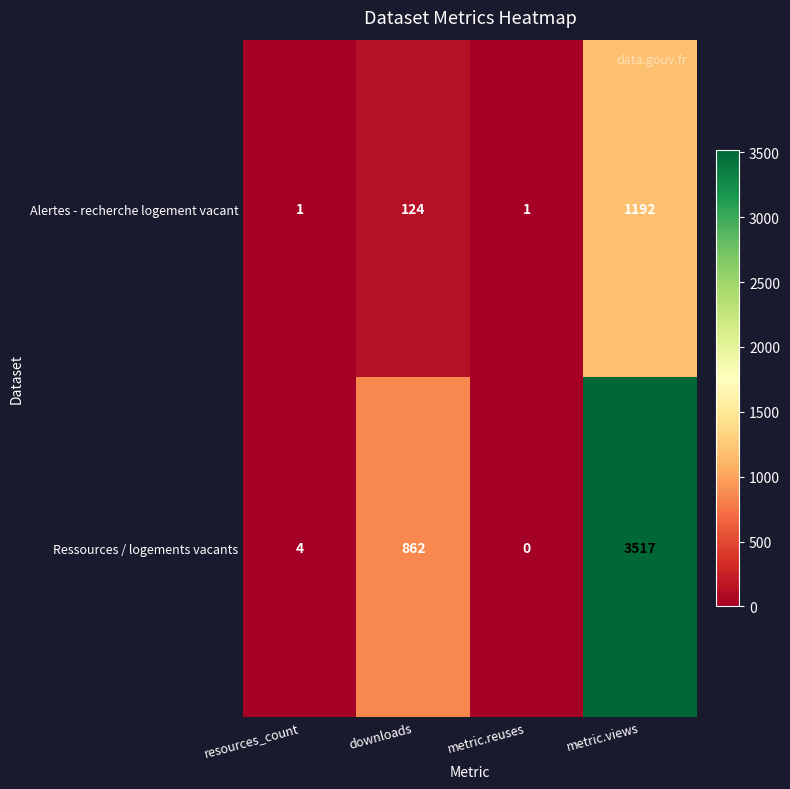

Reading left to right, list all the values displayed in this chart.

Alertes - recherche logement vacant: resources_count=1	downloads=124	metric.reuses=1	metric.views=1192
Ressources / logements vacants: resources_count=4	downloads=862	metric.reuses=0	metric.views=3517